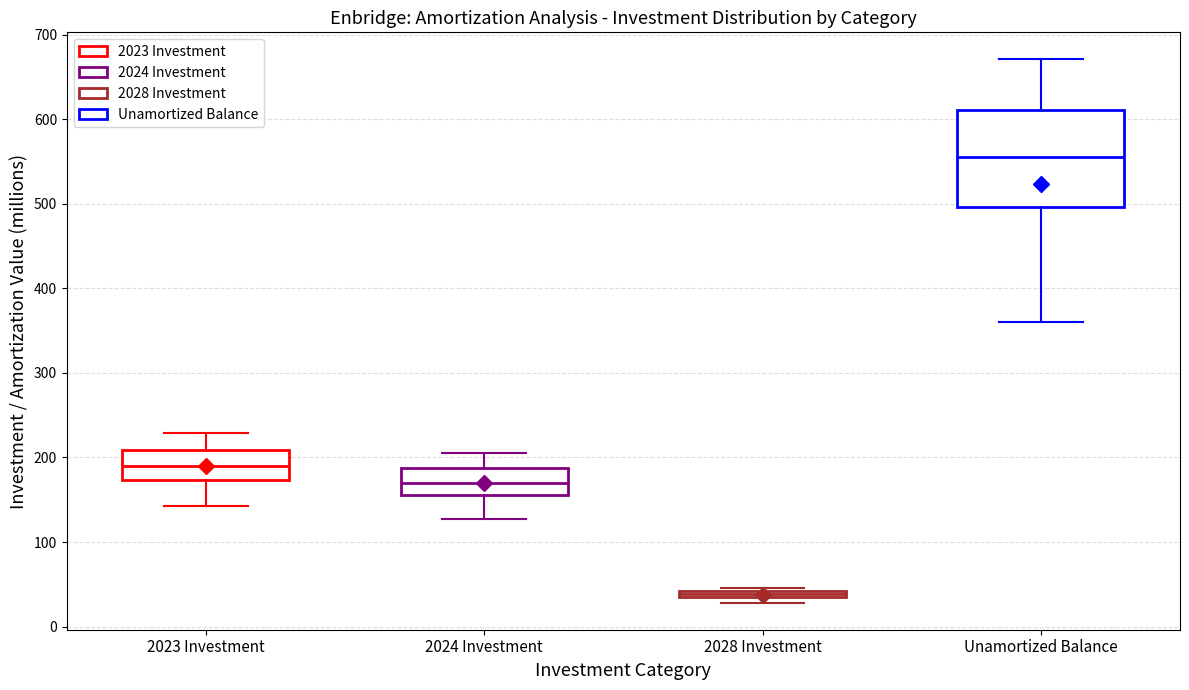

Which box is the tallest, from its lower edge to its upper edge?

Unamortized Balance